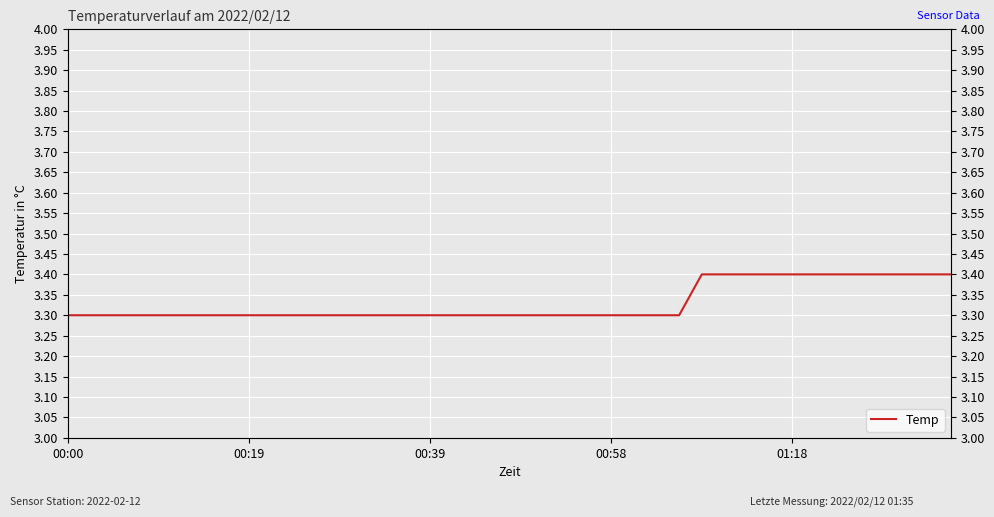

What is the minimum value shown in the chart?

3.3